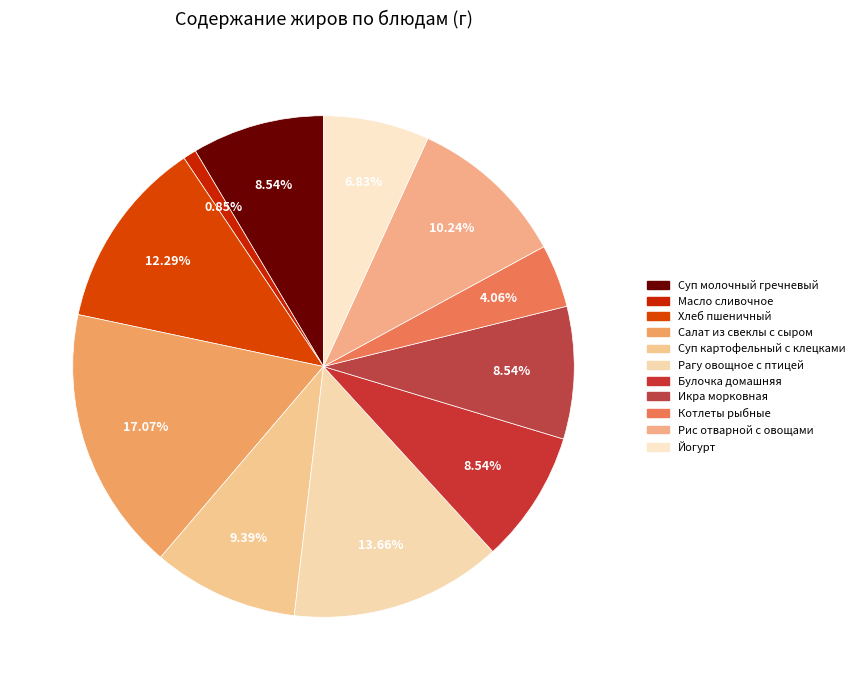

Count the number of slices in the pie.

11